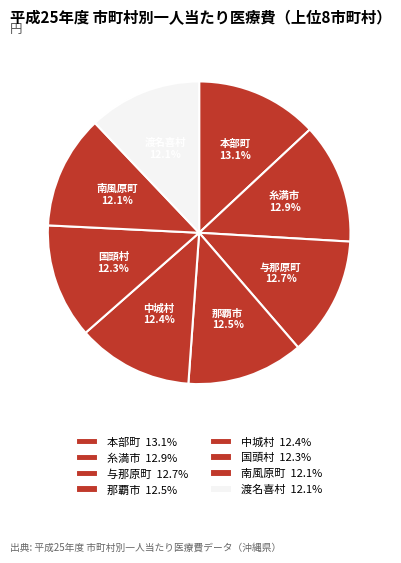

How many segments does this pie chart have?

8